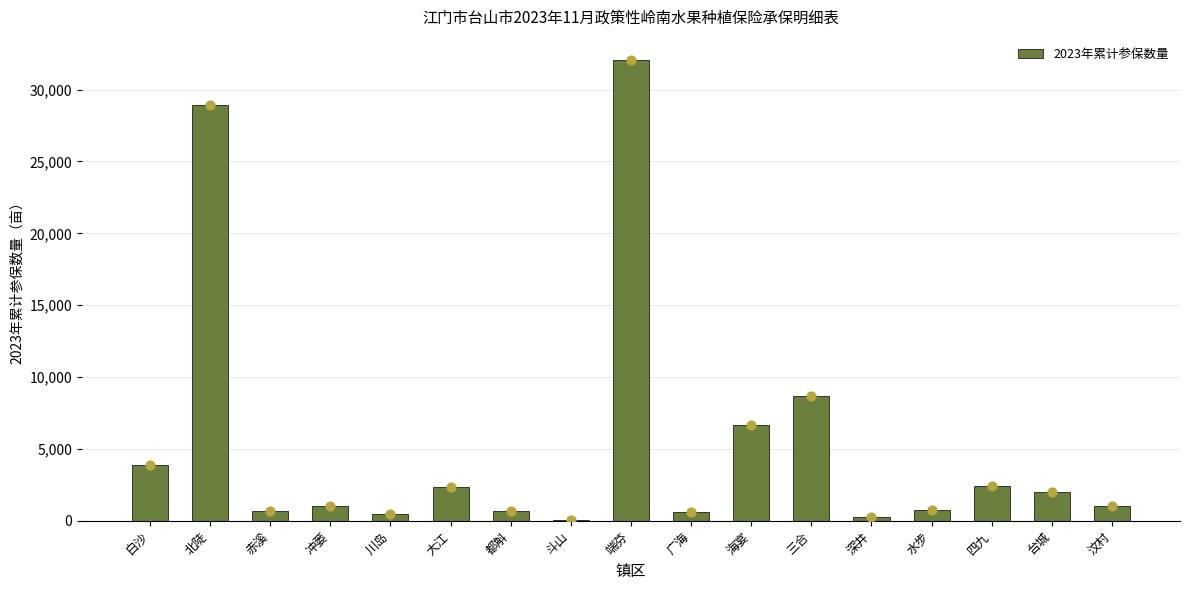

Which has a higher value, 三合 or 都斛?

三合